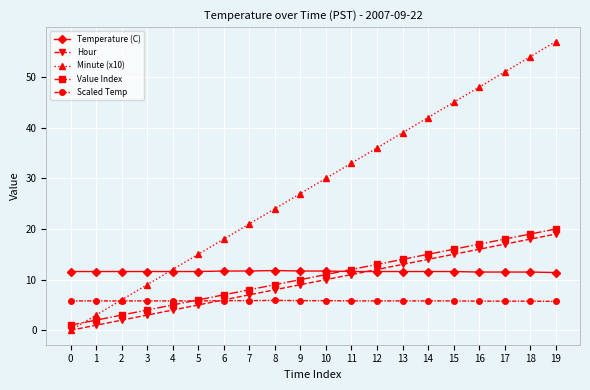

Which series changed the most between 4 and 9?

Minute (x10)